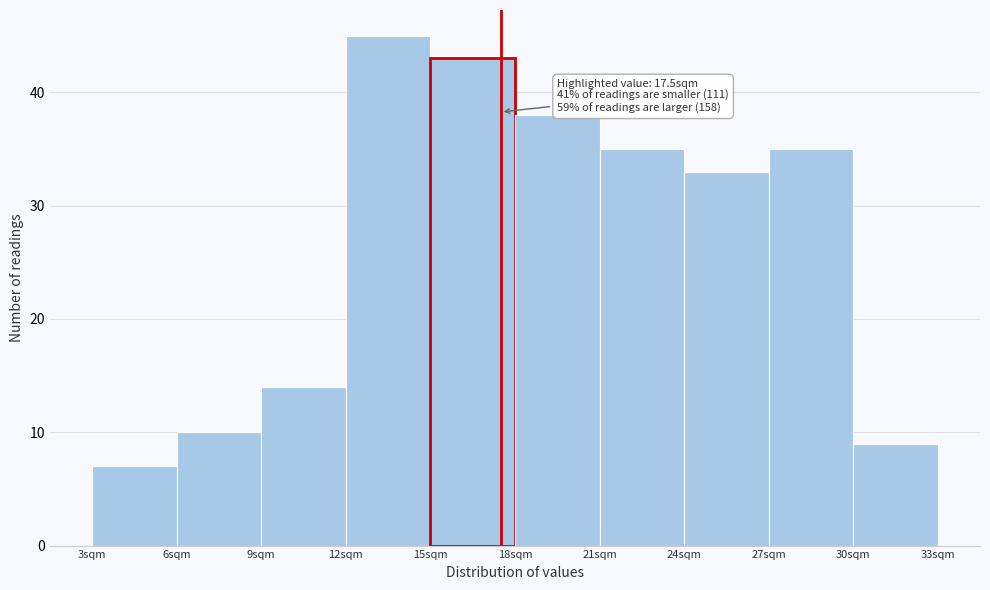

Over which range of the x-axis is the bar tallest?

12 to 15